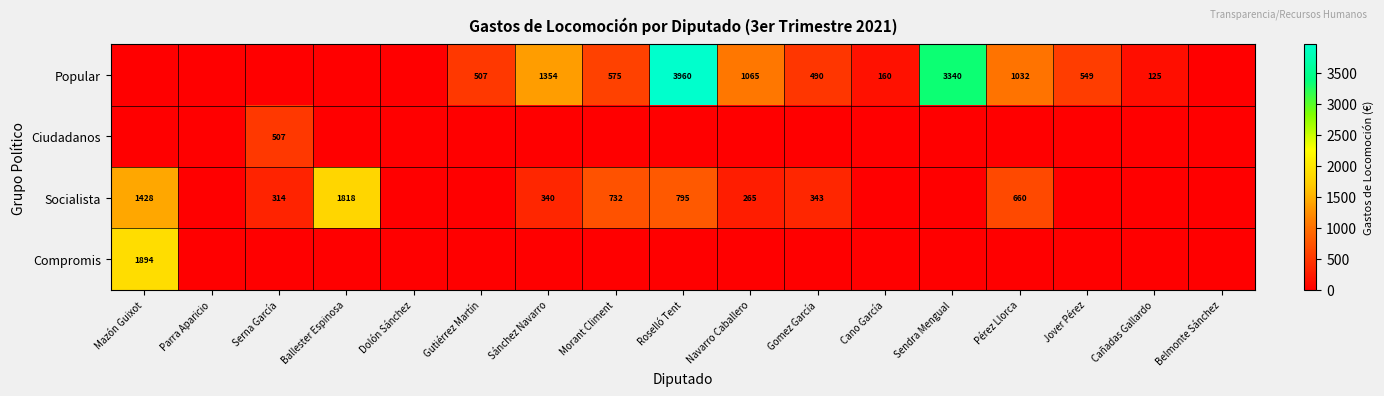

The value of Popular at Gomez García is 490. True or false?

True